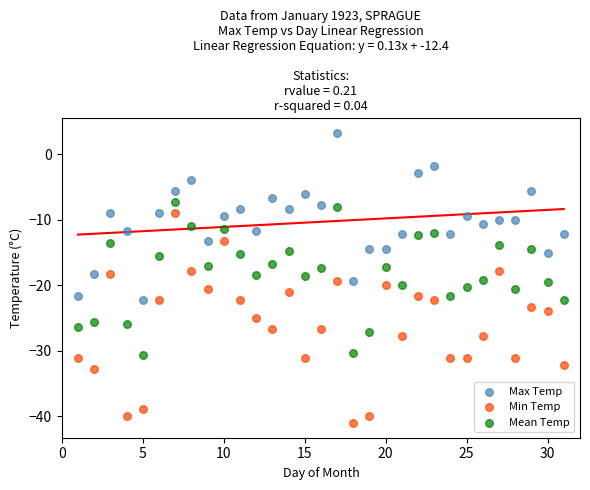

What is the X range (max minus min) for the scatter plot?

30.0